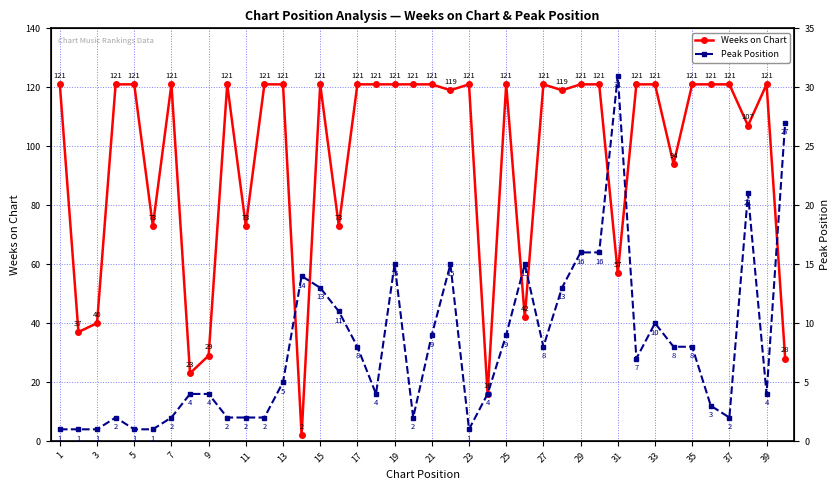

In Weeks on Chart, how many points are lower than both neighbors (excluding endpoints)?

13